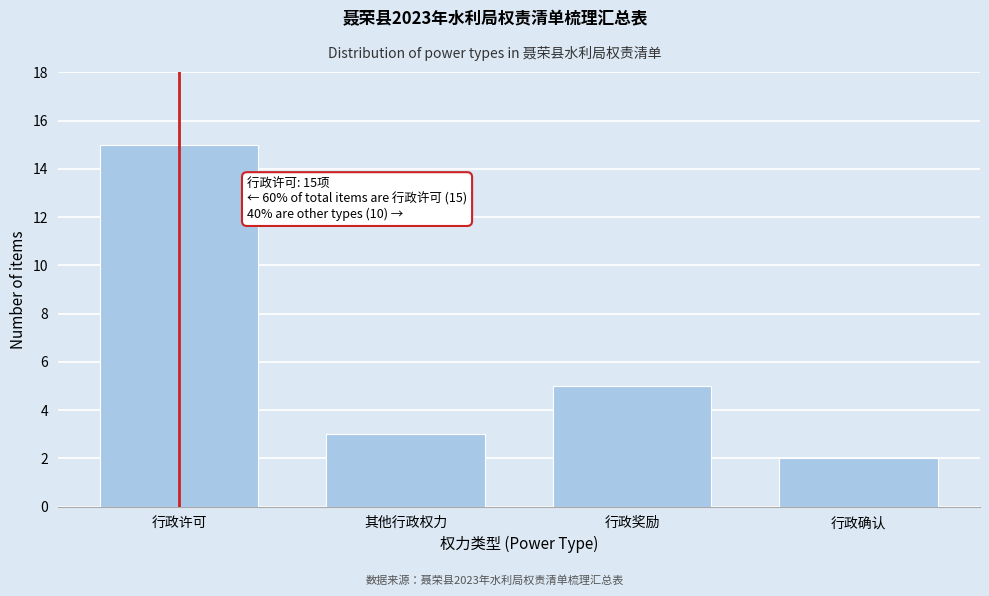

Reading left to right, list all the values displayed in this chart.

15	3	5	2